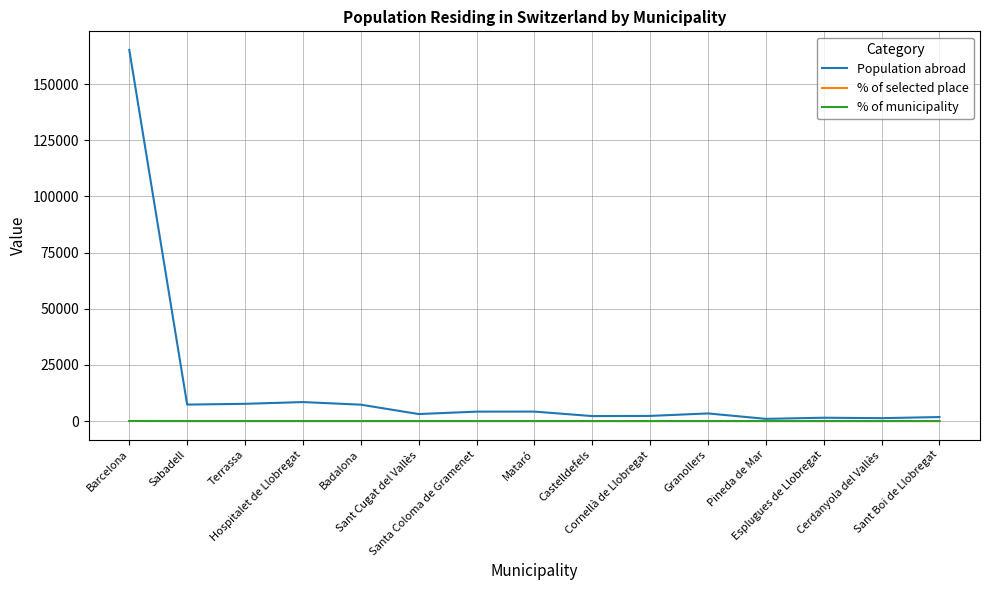

Does the chart have visible grid lines?

Yes